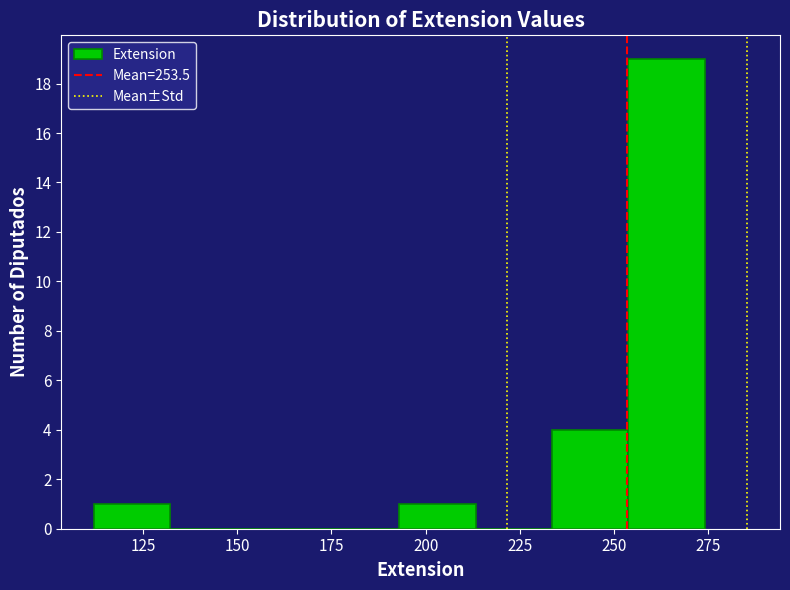

Reading left to right, list every bar in this chart as the range it spans on the x-axis followed by its height. Neither the bar edges nor the heights are printed on the chart, so give them approximately, as read against the axes.

110 to 130: 1
130 to 155: 0
155 to 175: 0
175 to 195: 0
195 to 215: 1
215 to 235: 0
235 to 255: 4
255 to 275: 19